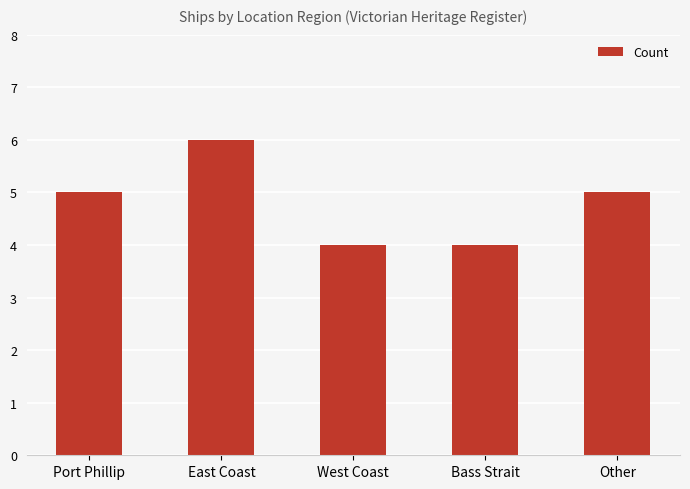

Reading left to right, list all the values displayed in this chart.

Port Phillip=5	East Coast=6	West Coast=4	Bass Strait=4	Other=5